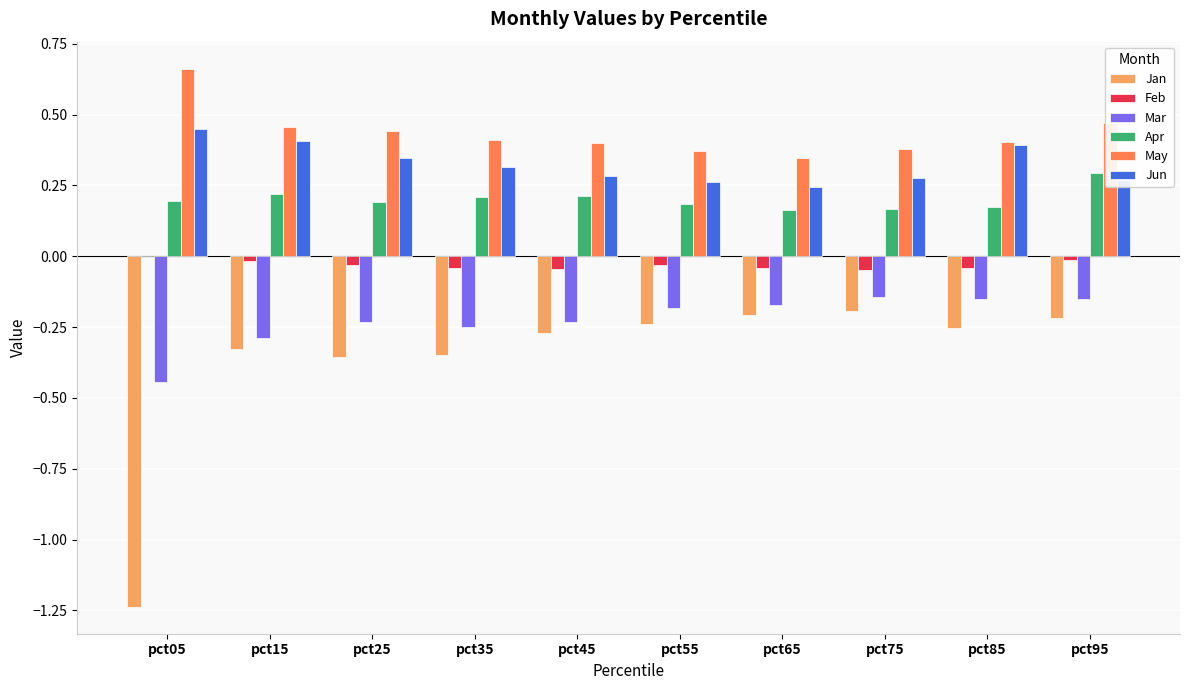

What is the sum of all Mar values?

-2.3